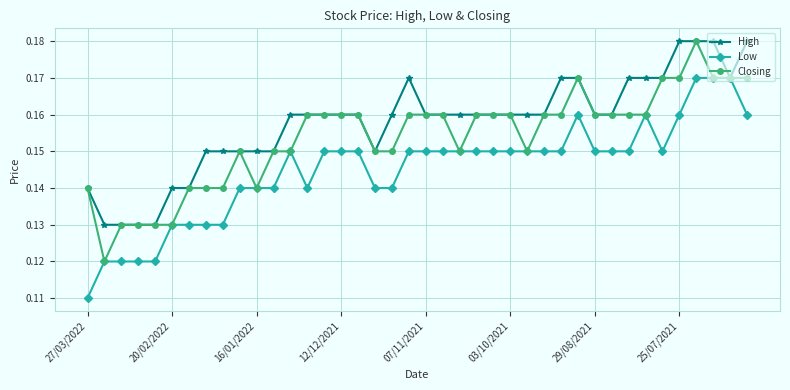

Which series has the largest total across all categories?

High